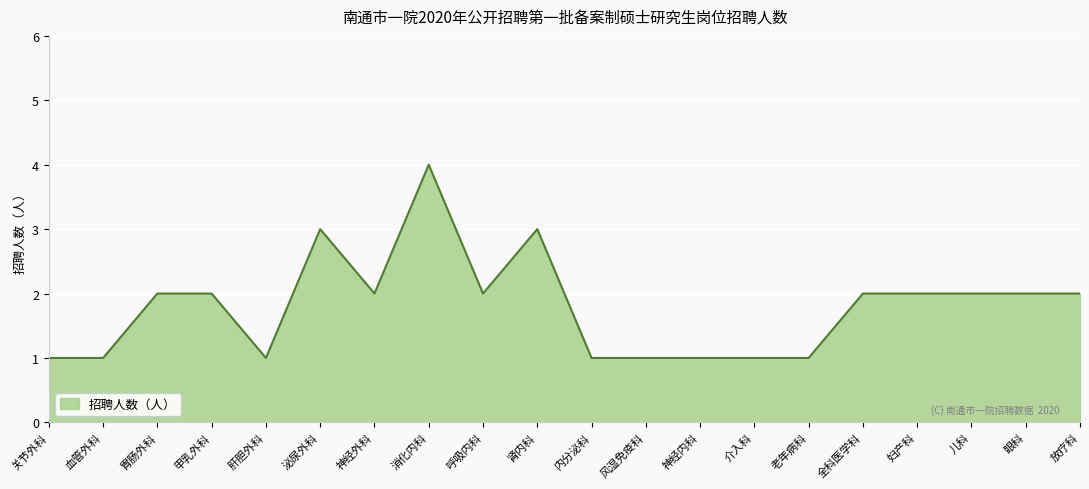

True or false: the data has more than 0 interior local peaks.

True